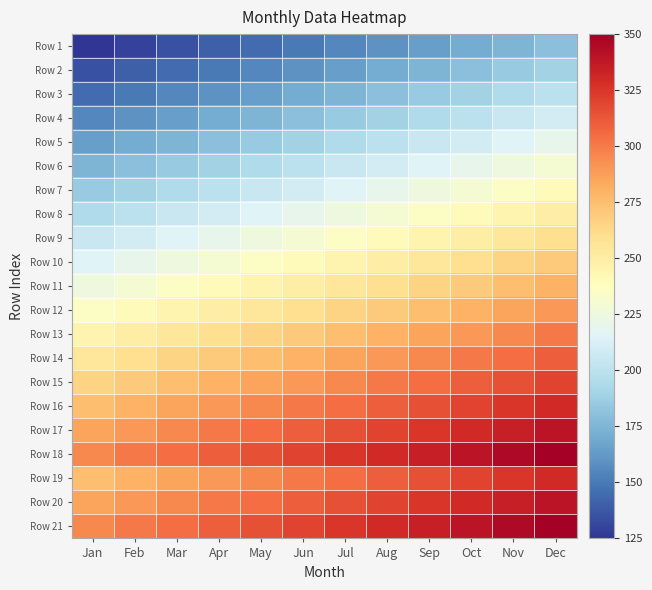

At how many categories does at least one series exceed 234?

12